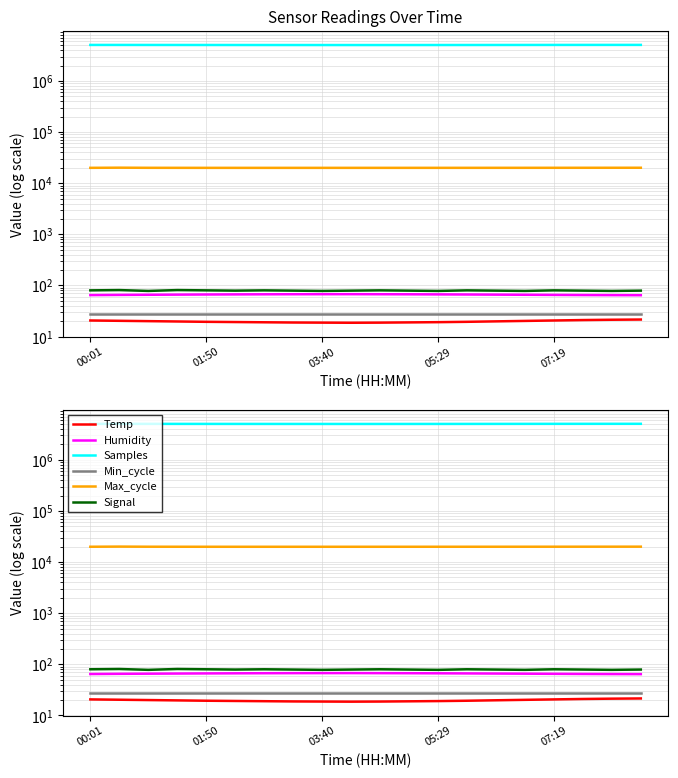

Read the Max_cycle value at 03:40.

19976.0